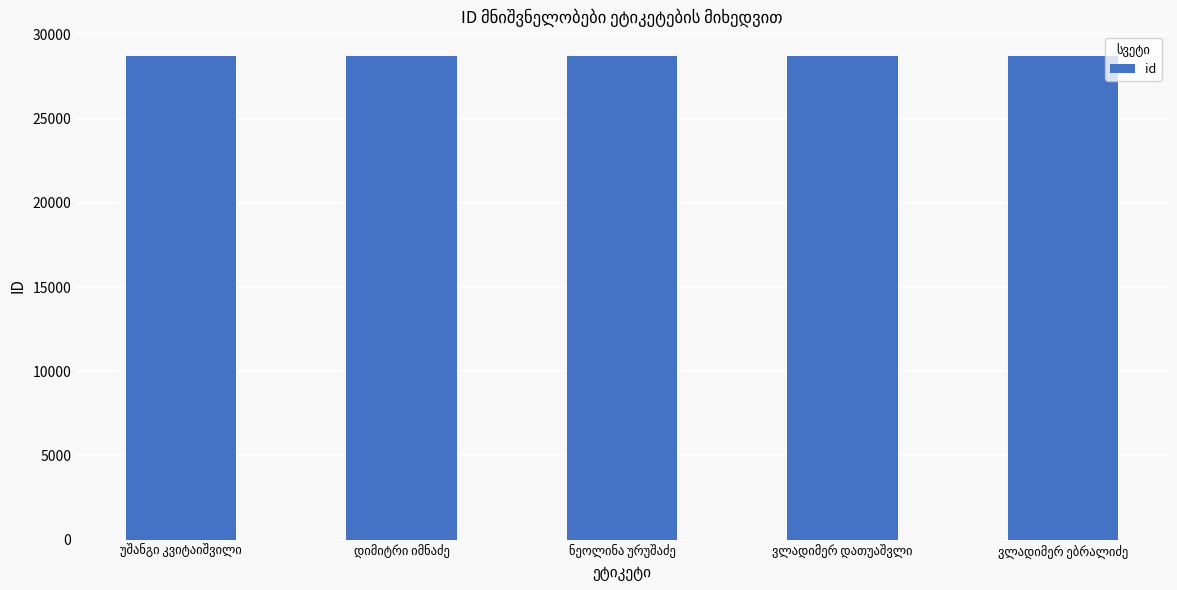

What is the sum of all values?

143720